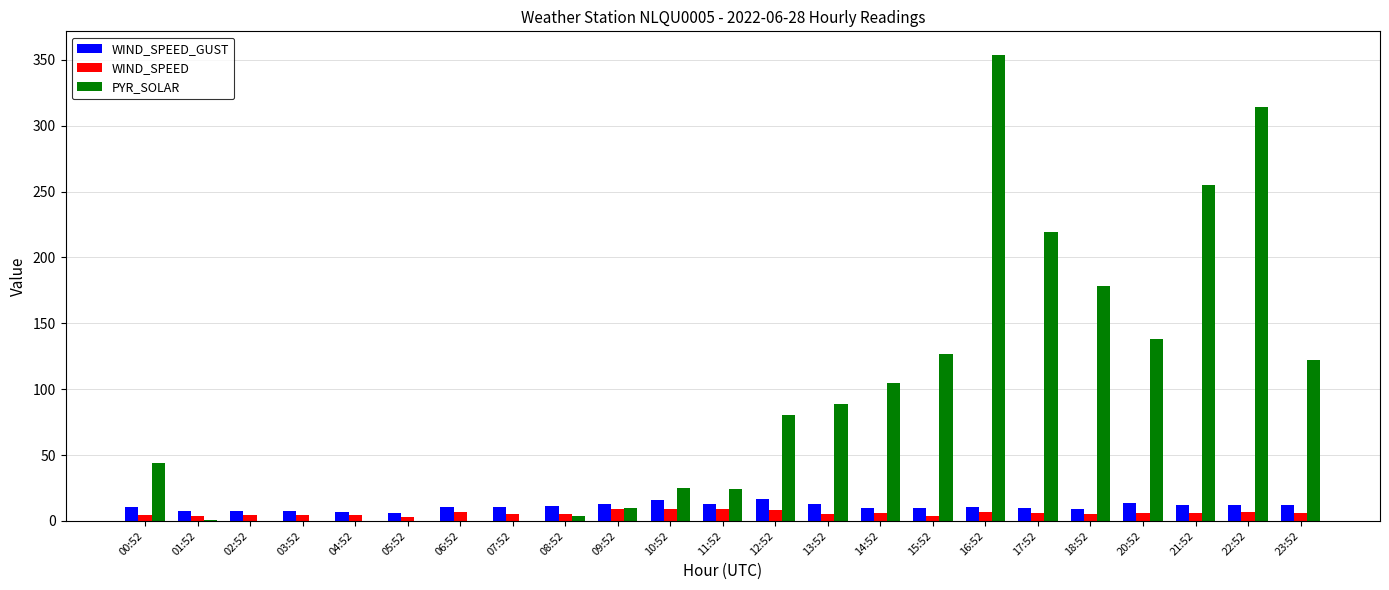

The PYR_SOLAR series shows 25.0 at 10:52. True or false?

True